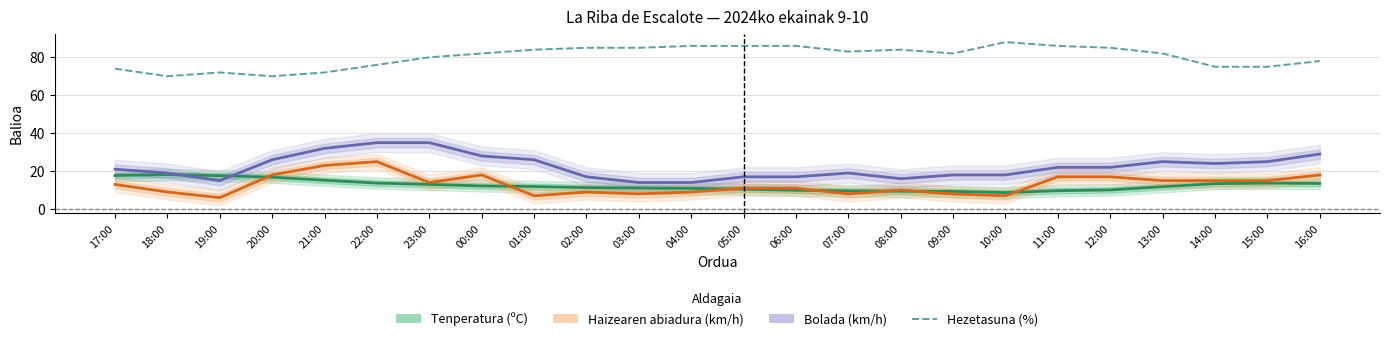

True or false: Bolada (km/h) has more than 2 interior local peaks.

False